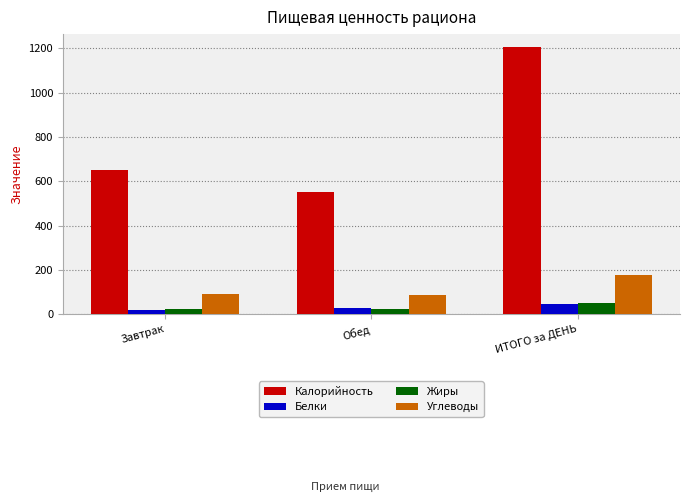

Is the value of Углеводы at ИТОГО за ДЕНЬ greater than the value of Калорийность at Обед?

No